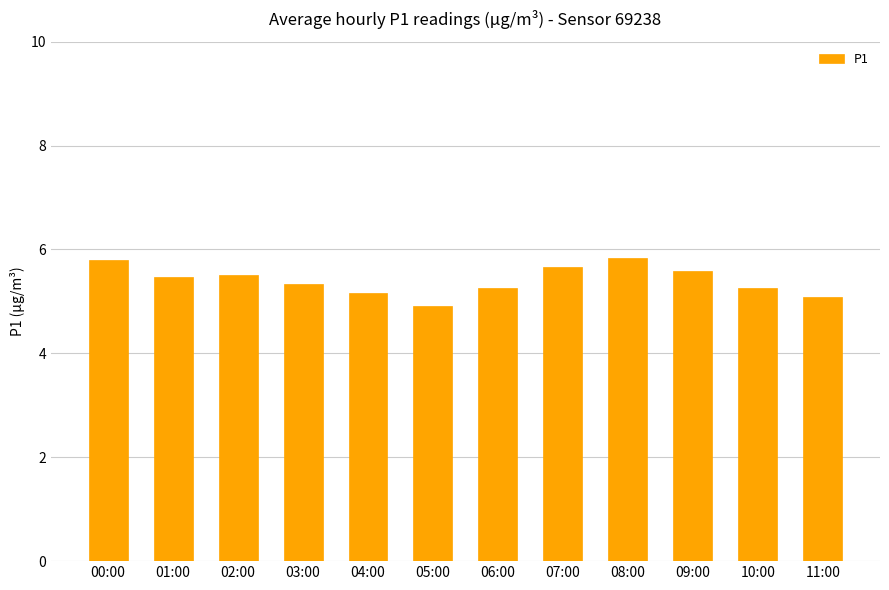

The value at 01:00 is 8.9. True or false?

False